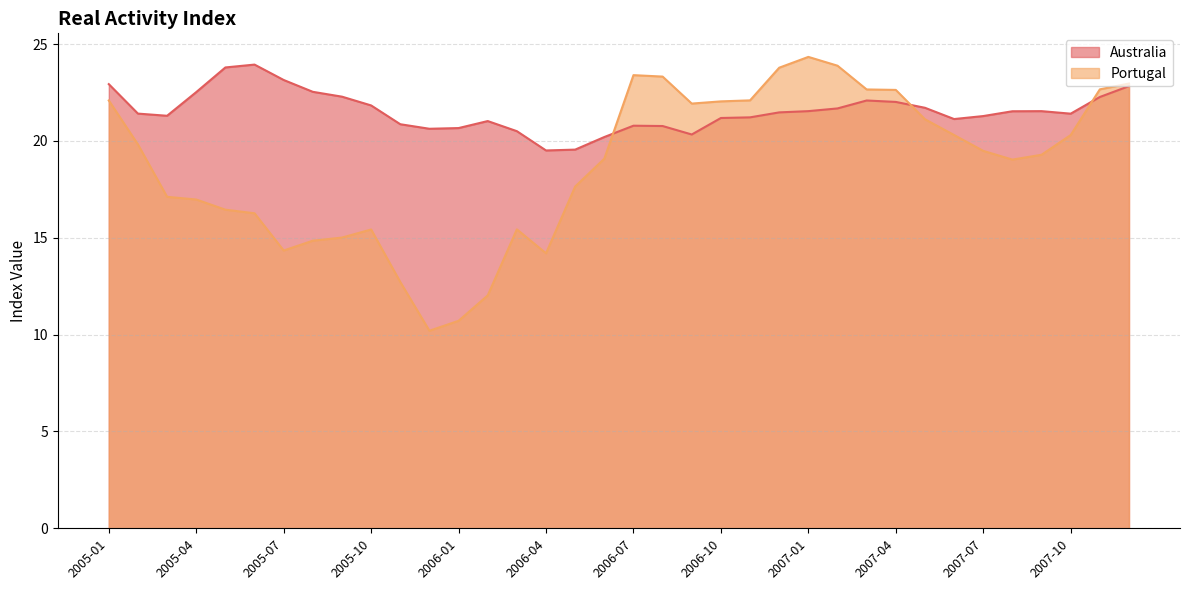

After their last crossing, which series has the higher values: Portugal or Australia?

Portugal